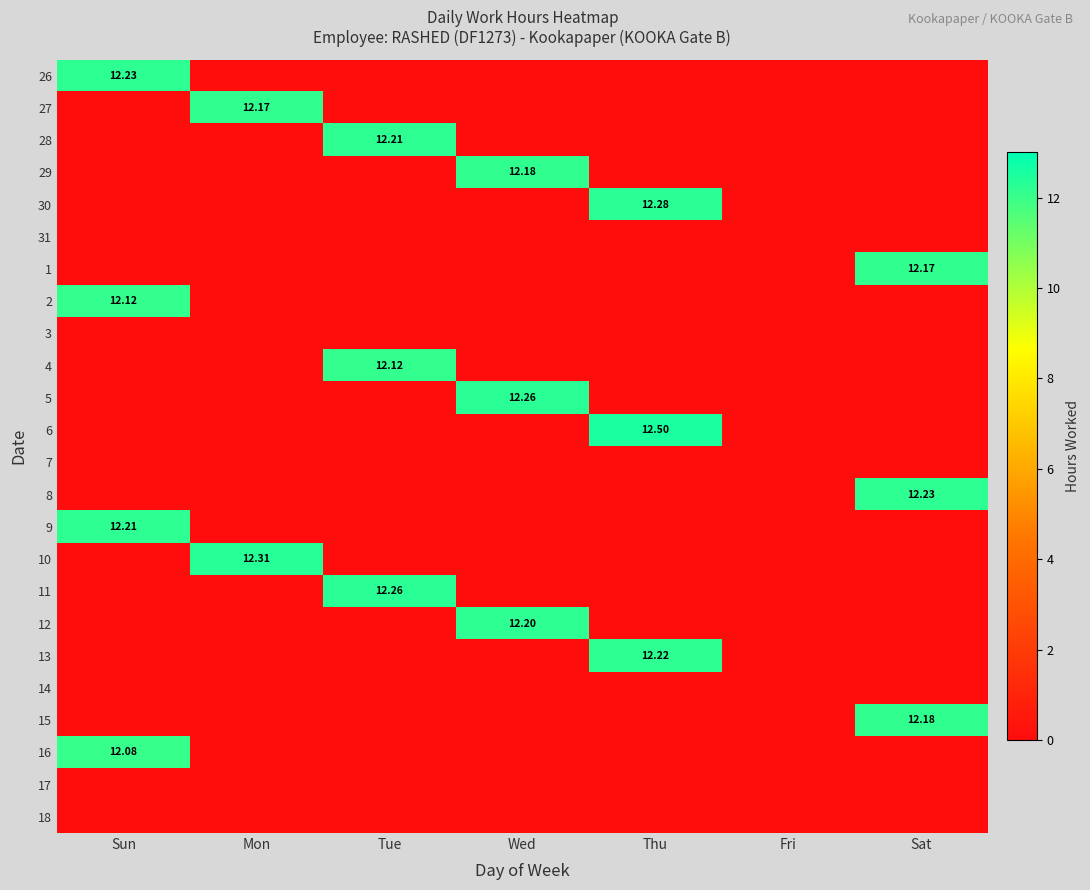

At which category is the sum across all series the highest?

Sun